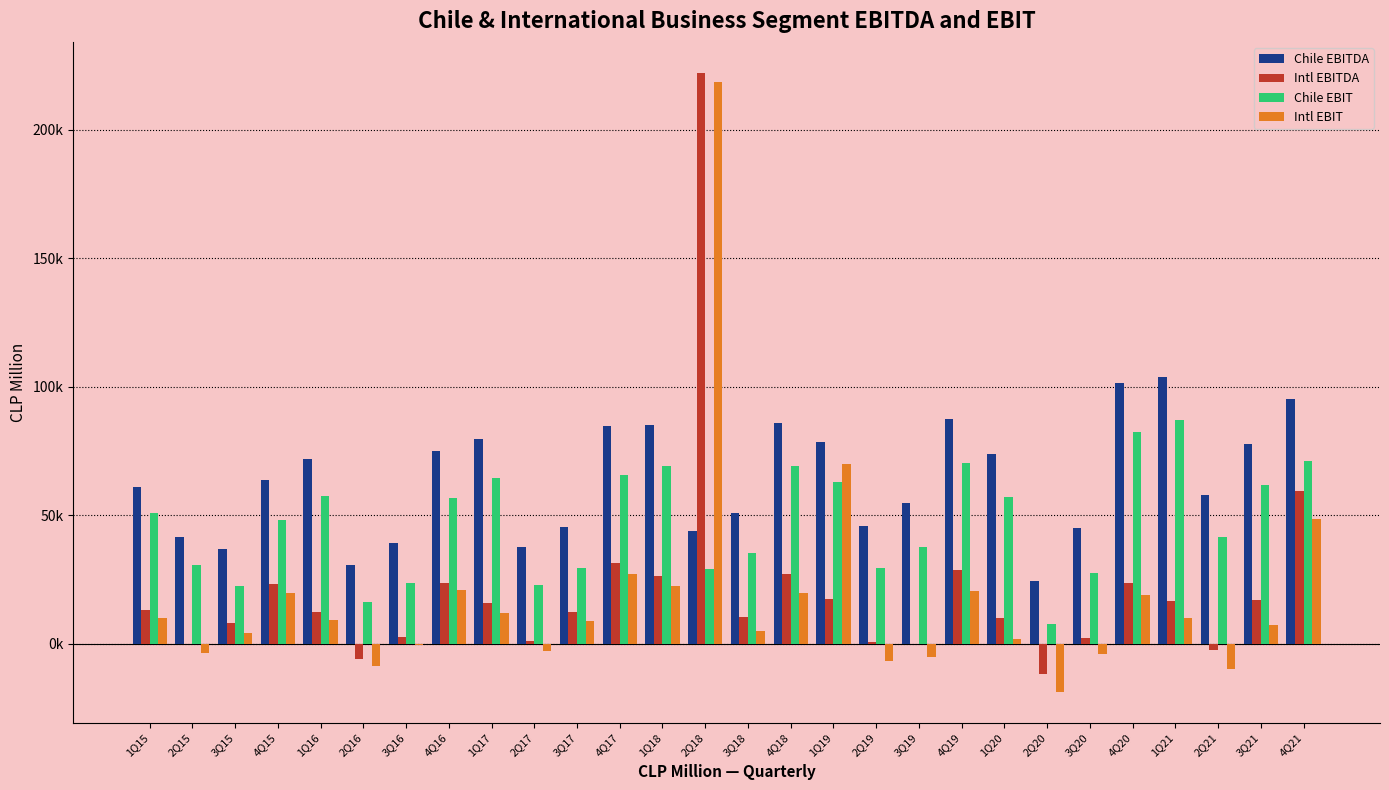

True or false: Chile EBITDA has a value of 74853.1 at 4Q16.

True